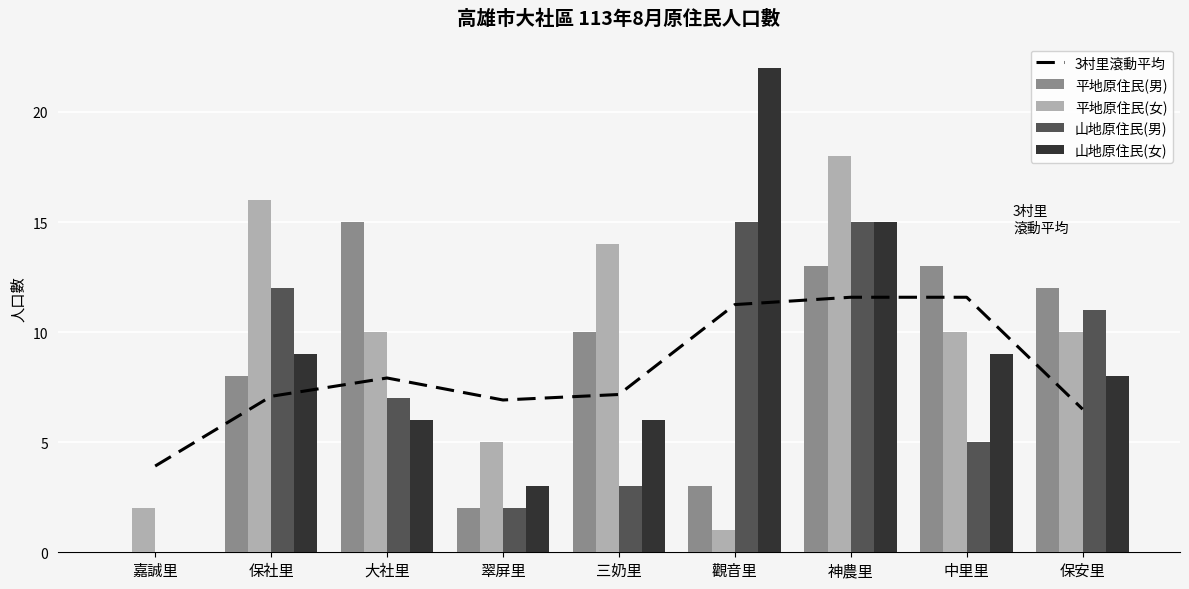

Reading left to right, extract all data points from this chart.

3村里滾動平均: 3.9	7.1	7.9	6.9	7.2	11.2	11.6	11.6	6.5
平地原住民(男): 0.0	8.0	15.0	2.0	10.0	3.0	13.0	13.0	12.0
平地原住民(女): 2.0	16.0	10.0	5.0	14.0	1.0	18.0	10.0	10.0
山地原住民(男): 0.0	12.0	7.0	2.0	3.0	15.0	15.0	5.0	11.0
山地原住民(女): 0.0	9.0	6.0	3.0	6.0	22.0	15.0	9.0	8.0